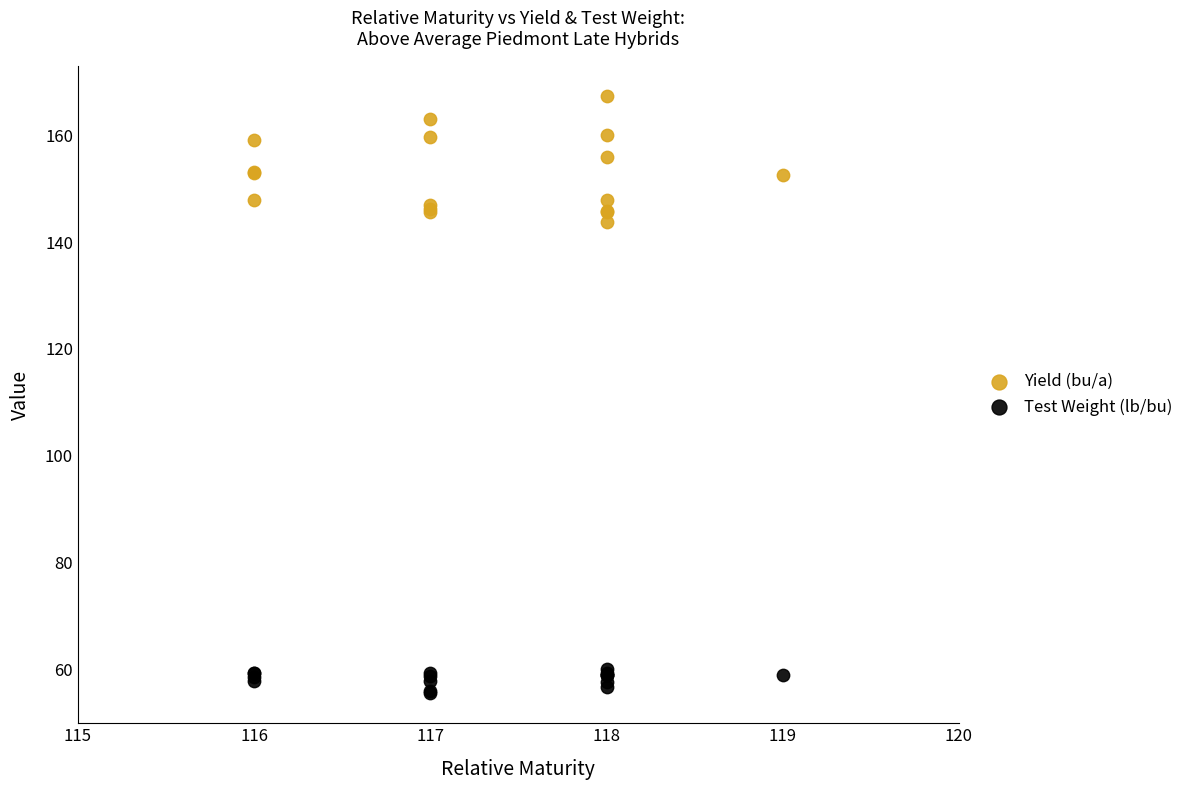

Which series has the largest Y range (max minus min)?

Yield (bu/a)